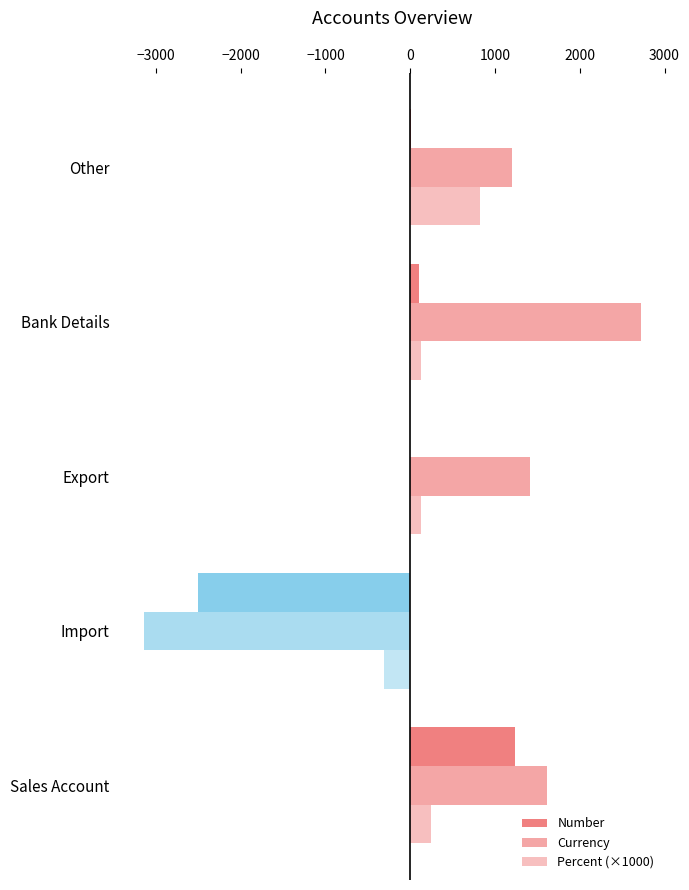

How many categories are shown in the chart?

5